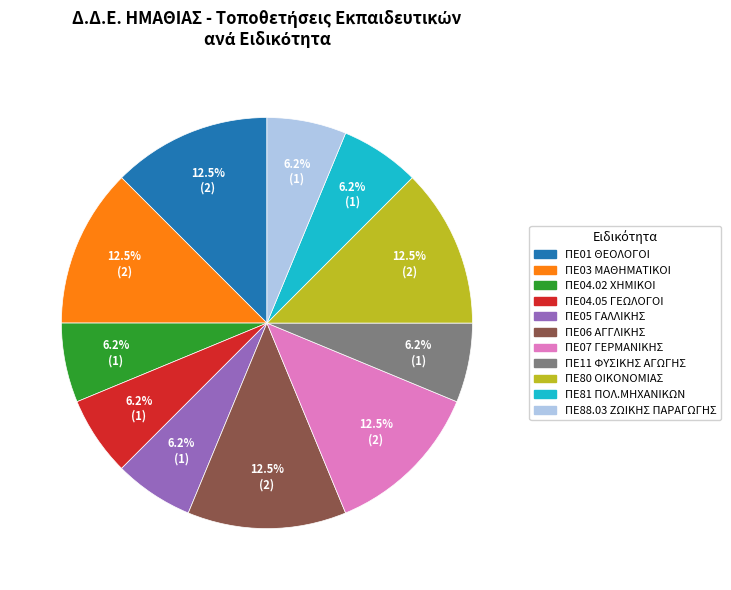

What is the ratio of the value at ΠΕ07 ΓΕΡΜΑΝΙΚΗΣ to the value at ΠΕ06 ΑΓΓΛΙΚΗΣ?

1.0